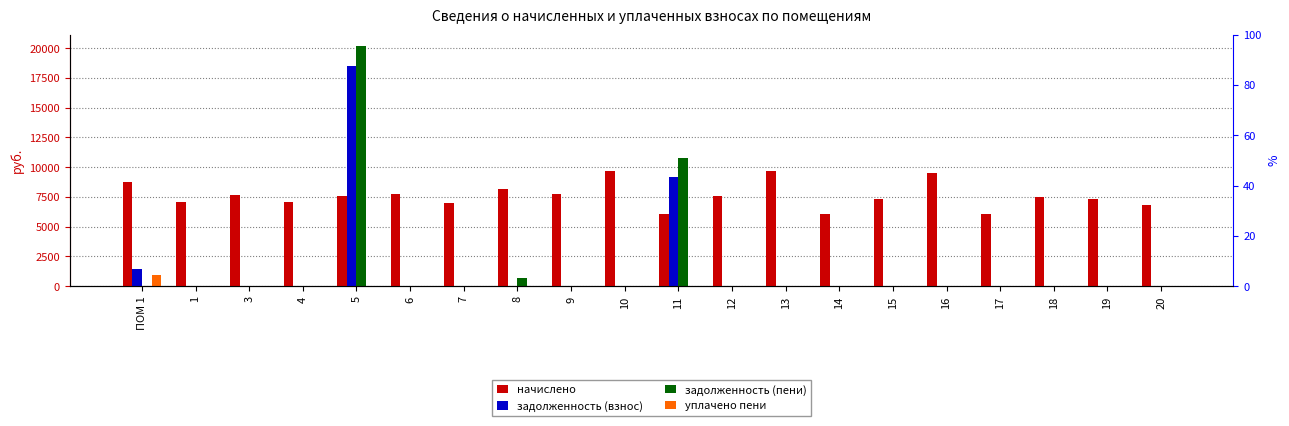

Reading left to right, list all the values displayed in this chart.

начислено: 8785.9	7081.0	7664.8	7050.2	7567.3	7756.8	7004.2	8125.4	7726.1	9661.4	6067.2	7557.1	9661.4	6051.8	7357.4	9523.2	6067.2	7511.0	7357.4	6835.2
задолженность (взнос): 1464.3	0.0	0.0	0.0	18522.4	0.0	0.0	0.0	0.0	0.0	9211.4	0.0	0.0	0.0	0.0	0.0	0.0	0.0	0.0	0.0
задолженность (пени): 0.0	0.0	0.0	0.0	20137.8	0.0	0.0	677.1	0.0	0.0	10728.2	0.0	0.0	0.0	0.0	0.0	0.0	0.0	0.0	0.0
уплачено пени: 927.7	0.0	0.0	0.0	0.0	0.0	0.0	0.0	0.0	0.0	0.0	0.0	0.0	0.0	0.0	0.0	0.0	0.0	0.0	0.0